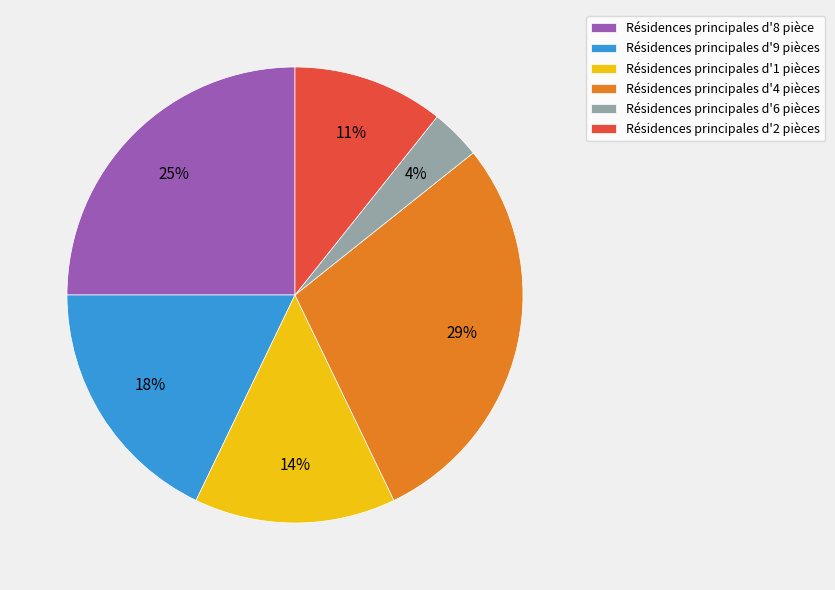

Does Résidences principales d'9 pièces account for over 50% of the chart?

No